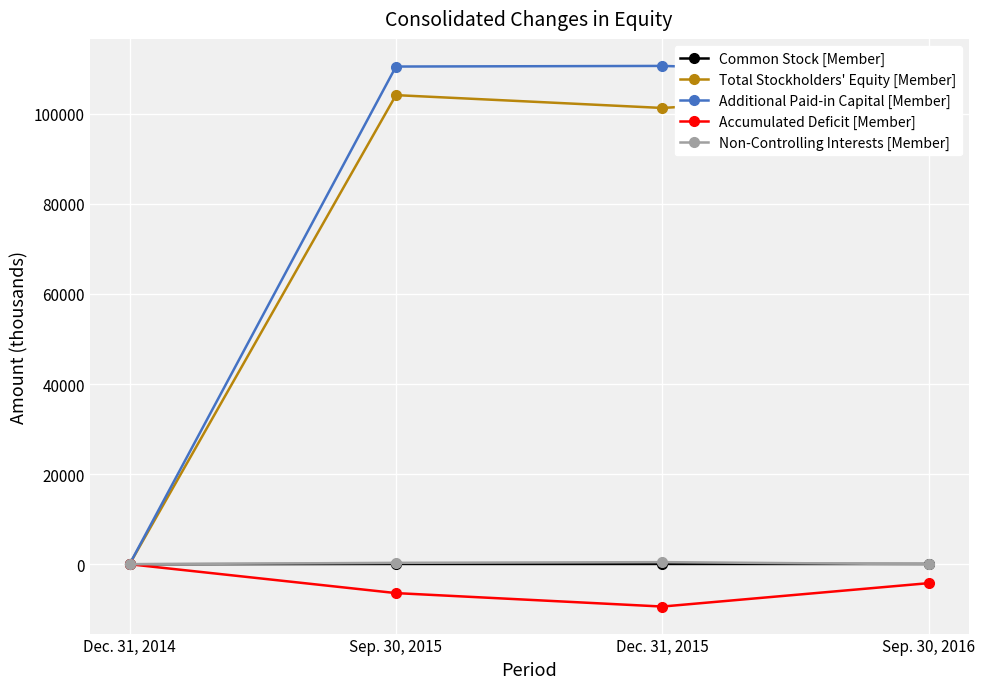

What is the difference between the second highest and minimum values in the Additional Paid-in Capital [Member] series?

110495